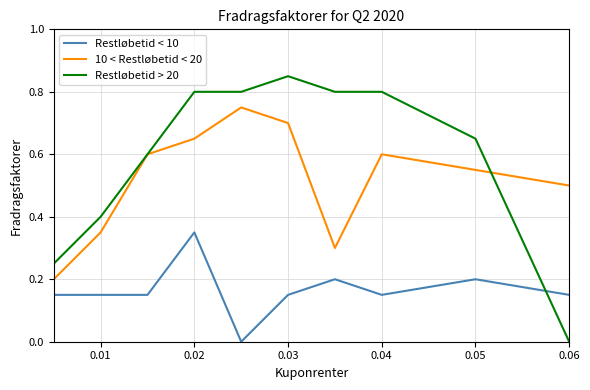

List the series in order of their overall mean, highest first.

Restløbetid > 20, 10 < Restløbetid < 20, Restløbetid < 10